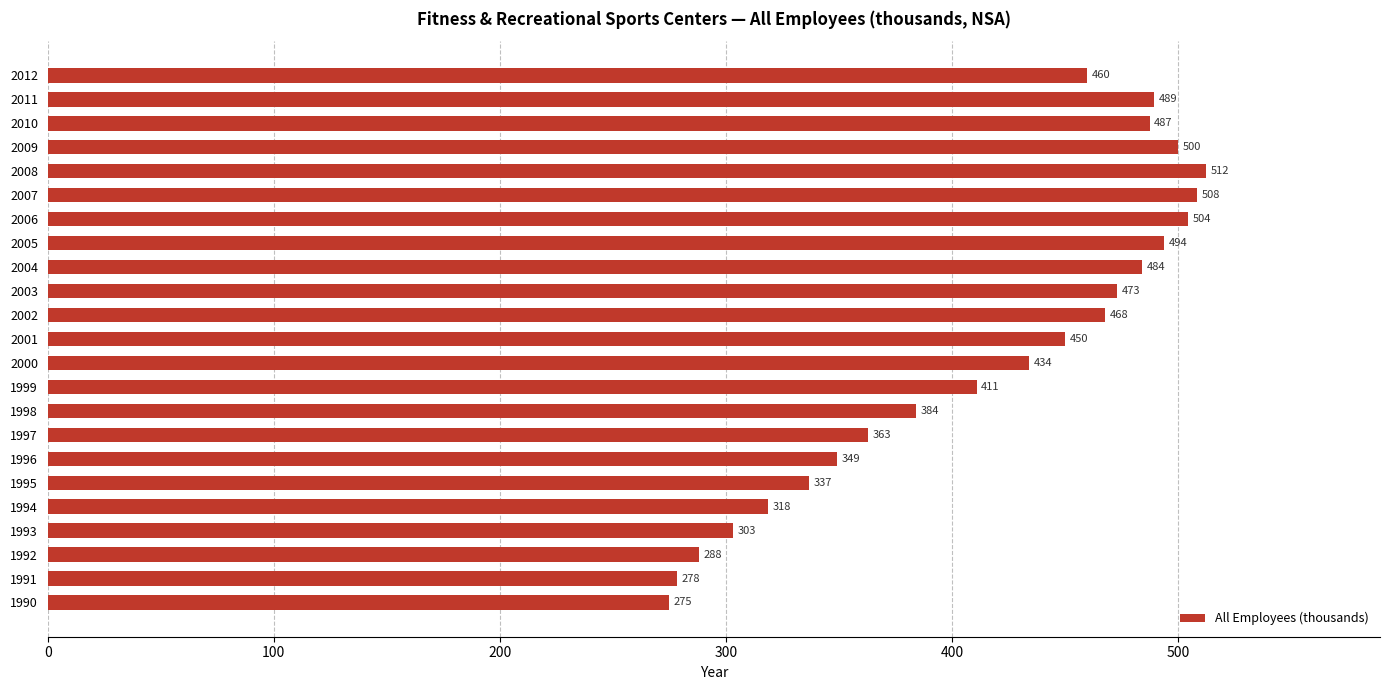

Approximately how many times larger is the value at 2004 compared to 2009?

1.0